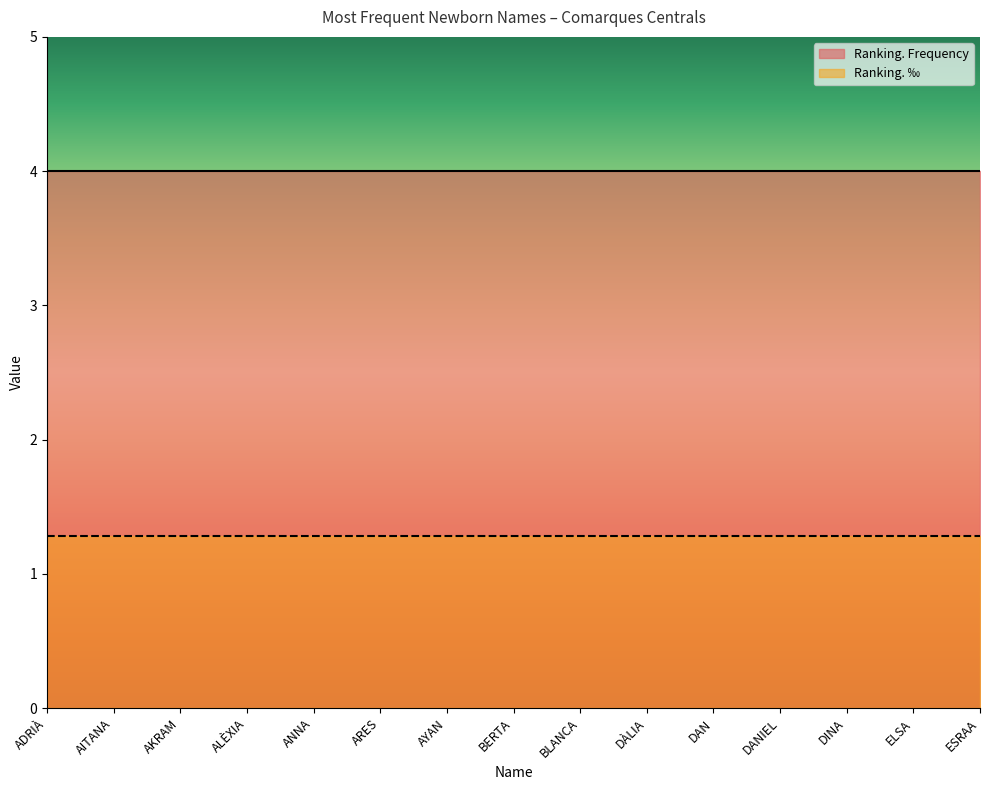

What is the spread (max minus min) of values at ADRIÀ?

2.7